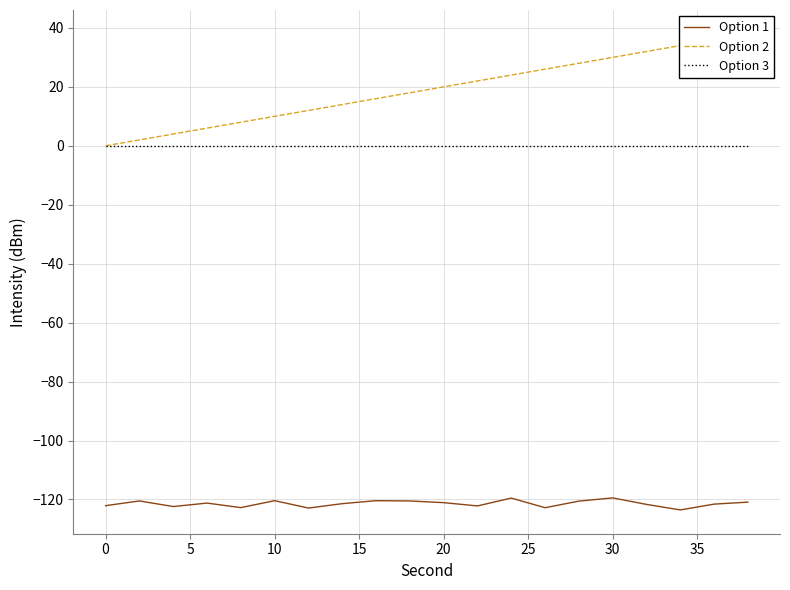

True or false: Option 1 and Option 3 intersect in this chart.

False